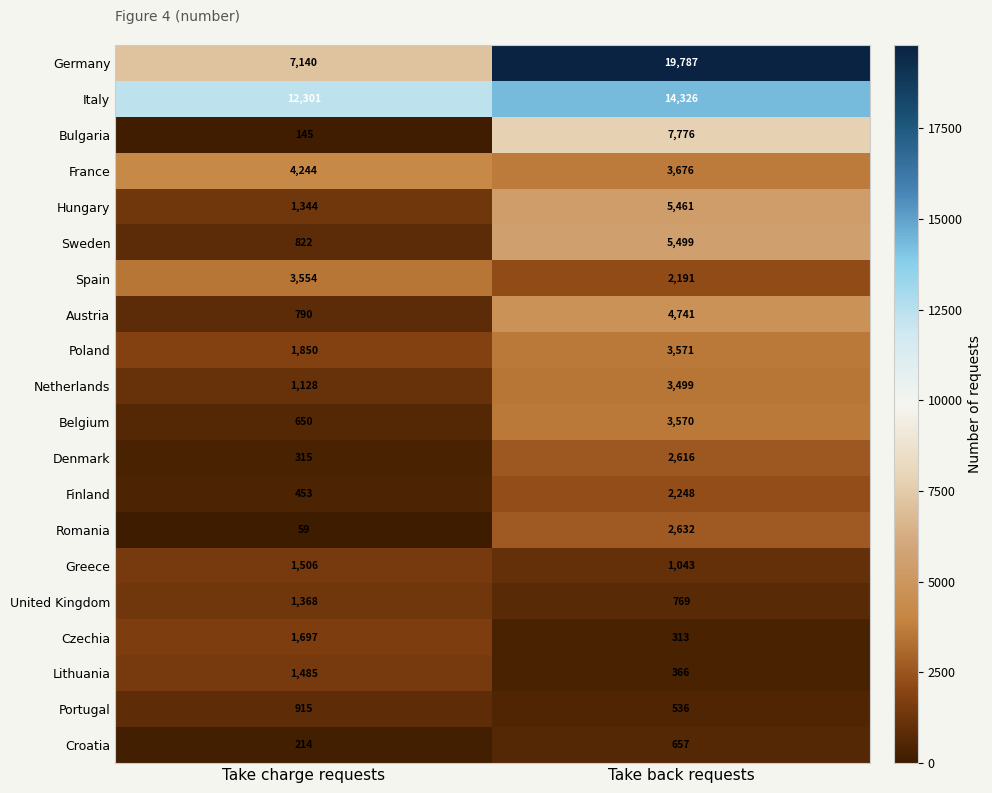

Which series has the largest range (max minus min)?

Germany